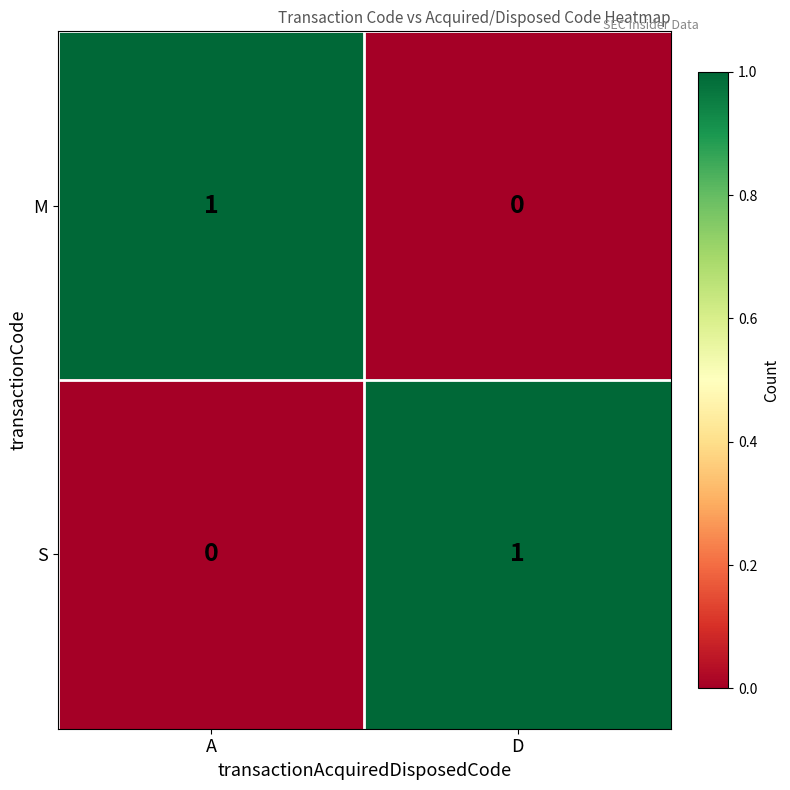

Rank the series at D from lowest to highest value.

M, S